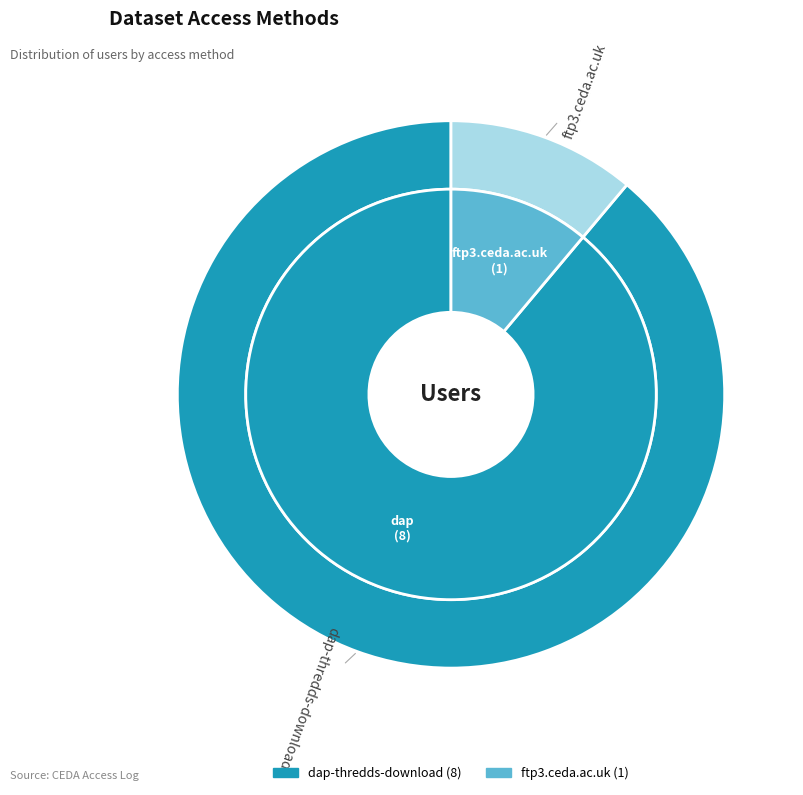

Which category accounts for the majority?

dap-thredds-download